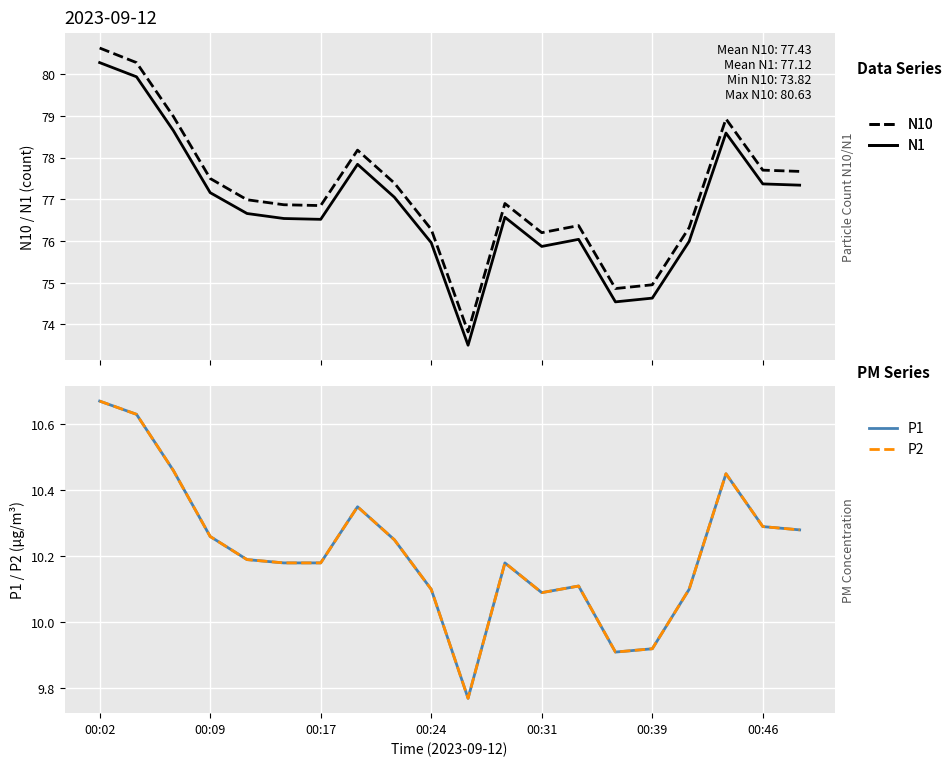

The N10 series shows 76.3 at 16. True or false?

True